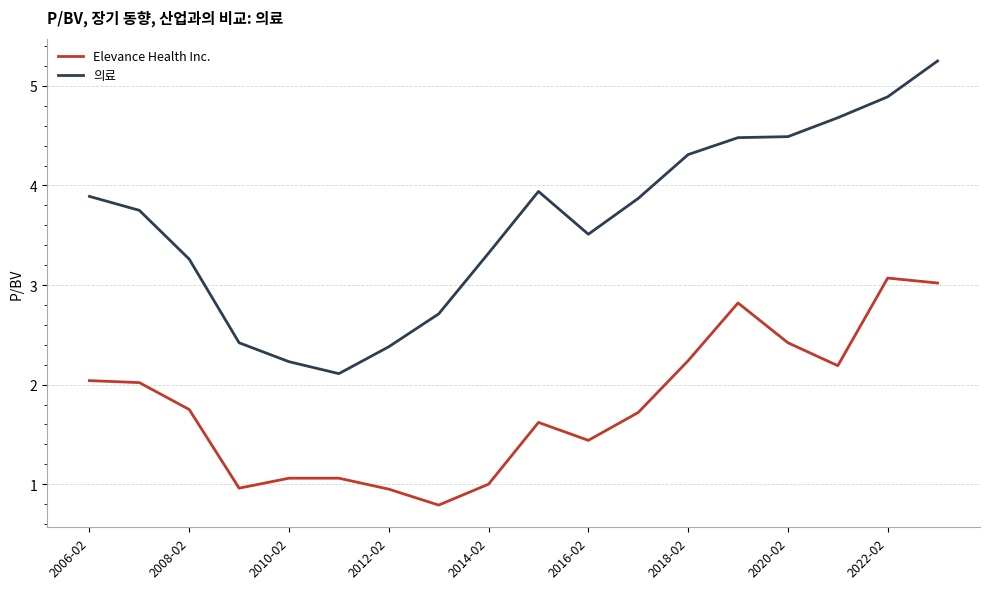

Which series has the widest spread of values?

의료